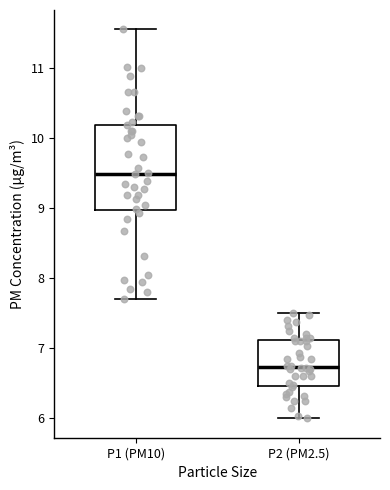

Which box has the highest median line?

P1 (PM10)